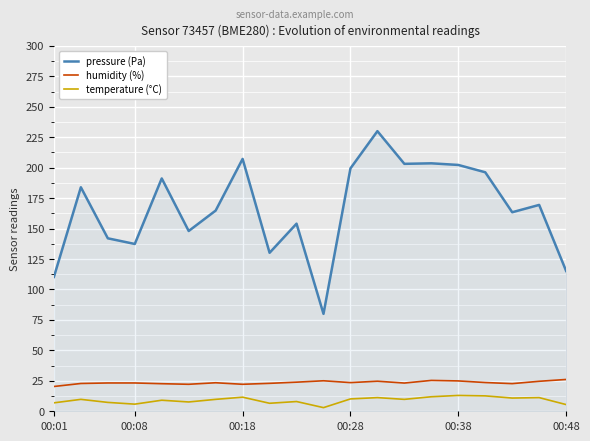

What is the difference between the maximum and minimum values in the pressure (Pa) series?

150.0